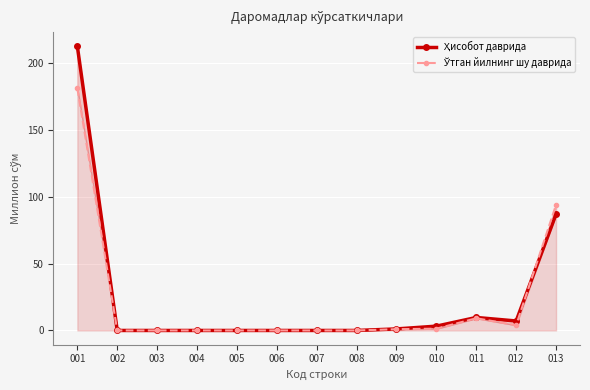

How many lines are shown in the chart?

2